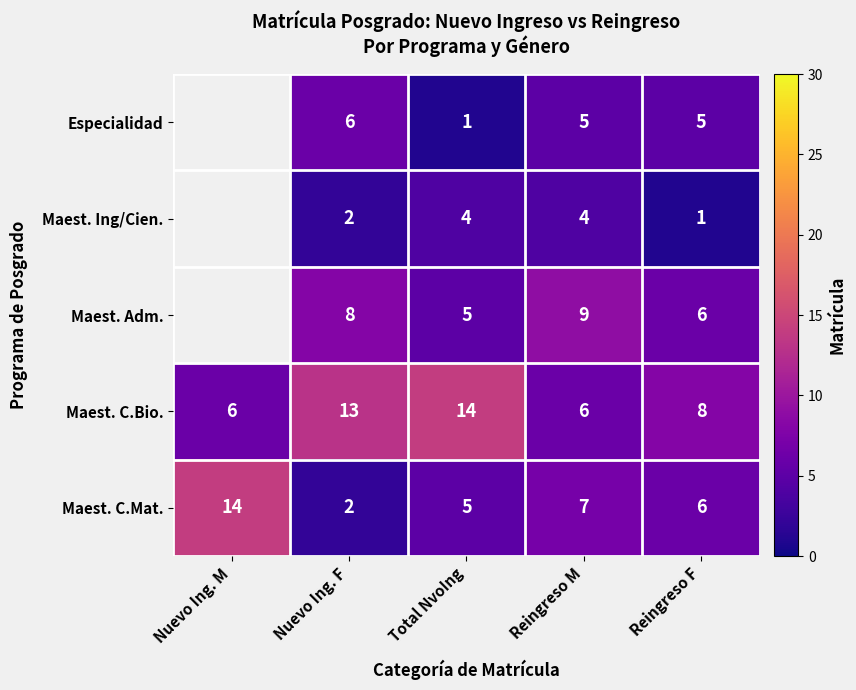

What is the difference between the highest and lowest values at Nuevo Ing. F?

11